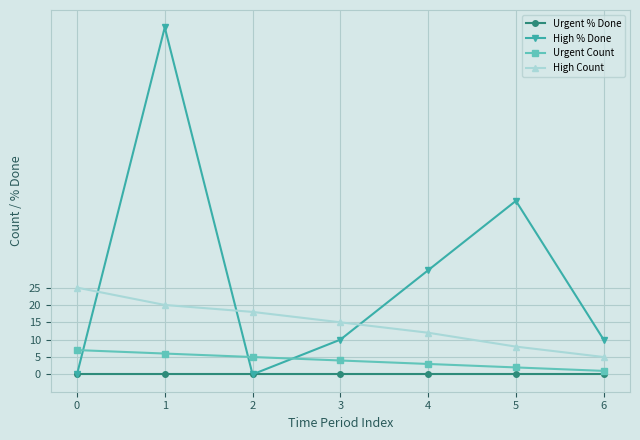

Reading left to right, extract all data points from this chart.

Urgent % Done: 0=0	1=0	2=0	3=0	4=0	5=0	6=0
High % Done: 0=0	1=100	2=0	3=10	4=30	5=50	6=10
Urgent Count: 0=7	1=6	2=5	3=4	4=3	5=2	6=1
High Count: 0=25	1=20	2=18	3=15	4=12	5=8	6=5